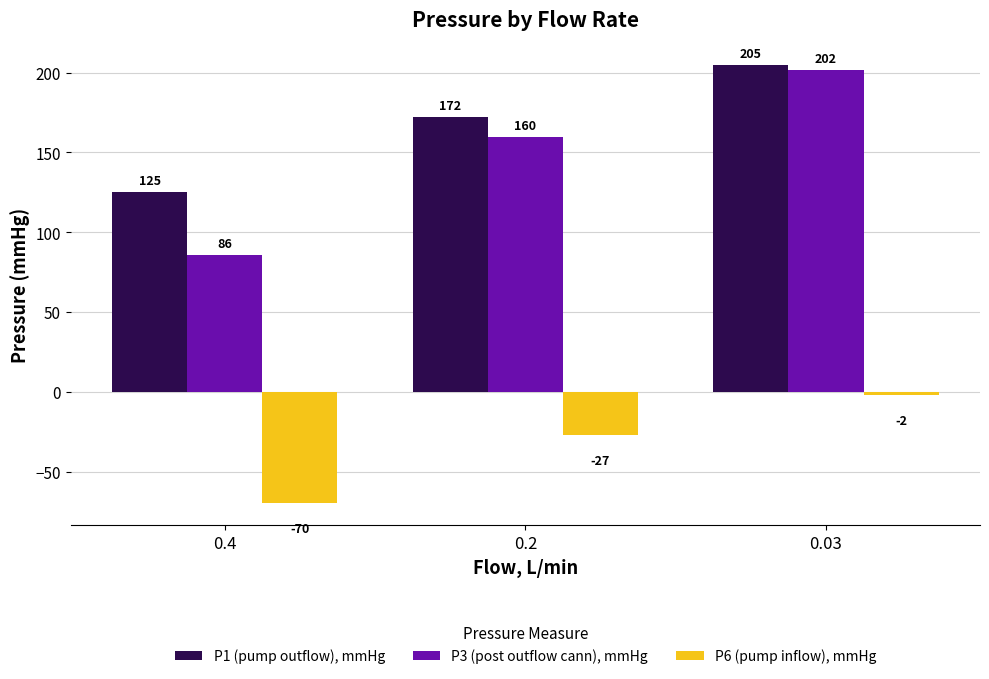

What is the value of the P1 (pump outflow), mmHg bar at the 3rd from the left?

205